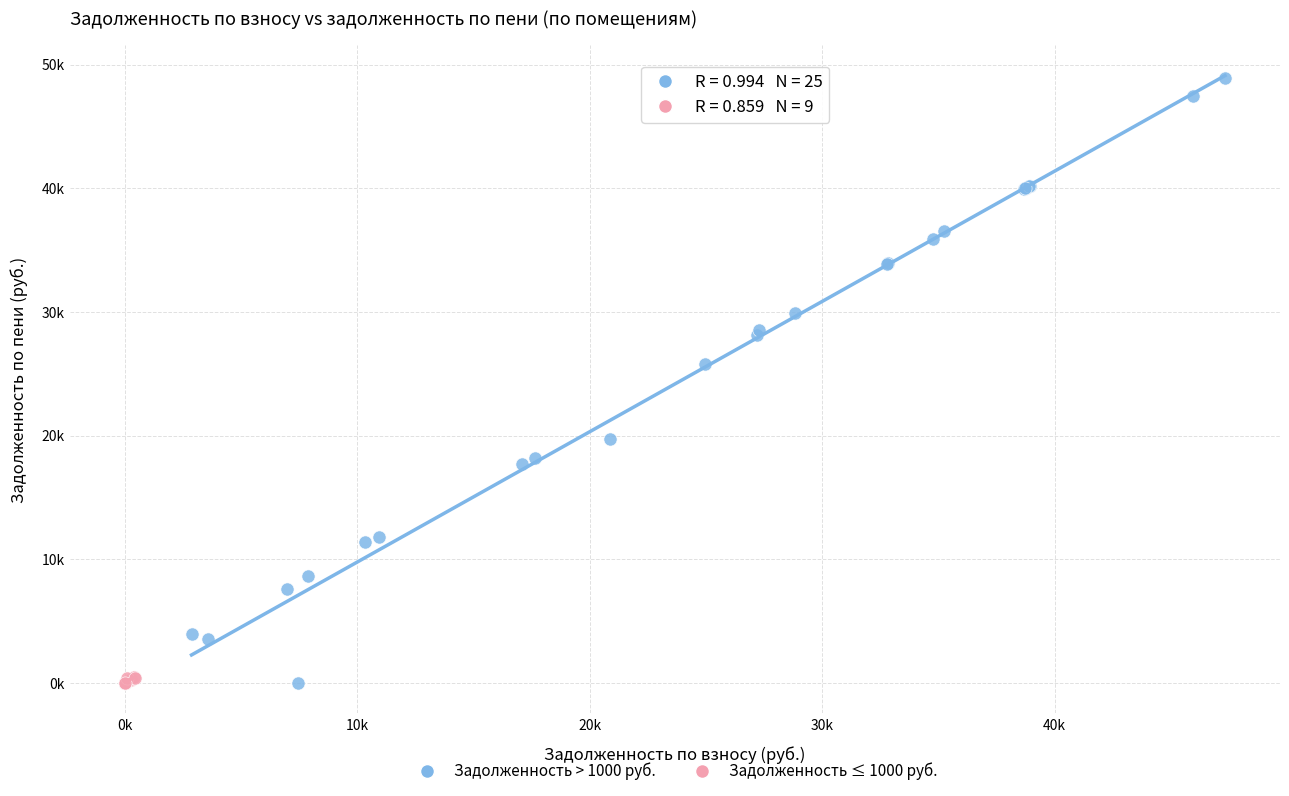

Which series has the largest Y range (max minus min)?

Задолженность > 1000 руб.